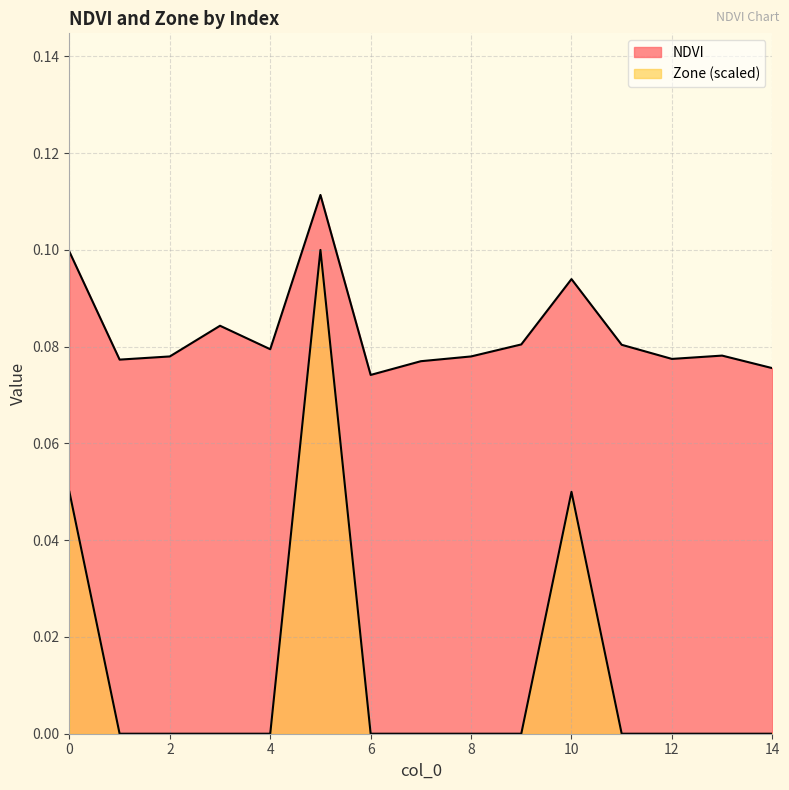

How many distinct data groups are displayed?

2